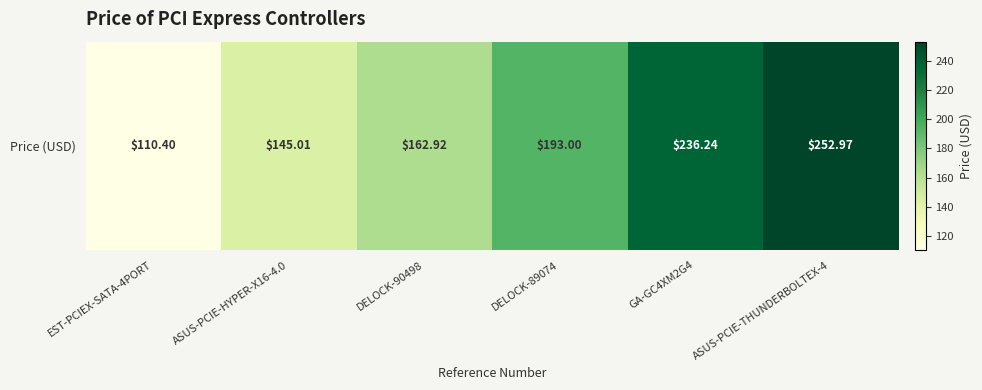

What is the change in value from ASUS-PCIE-HYPER-X16-4.0 to GA-GC4XM2G4?

+91.2